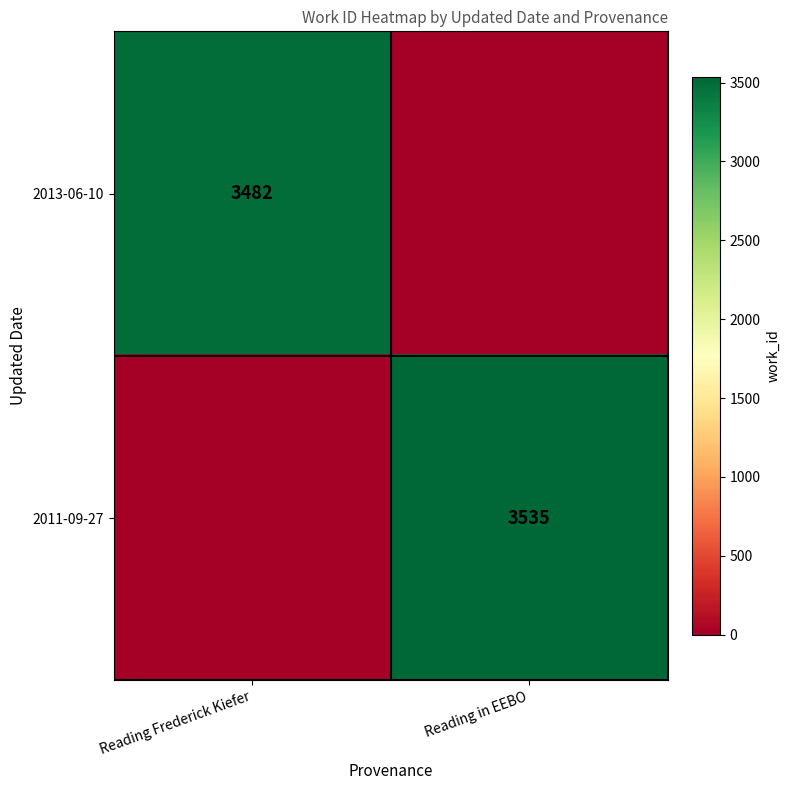

Is it true that 2013-06-10 equals 3482 at Reading Frederick Kiefer?

True